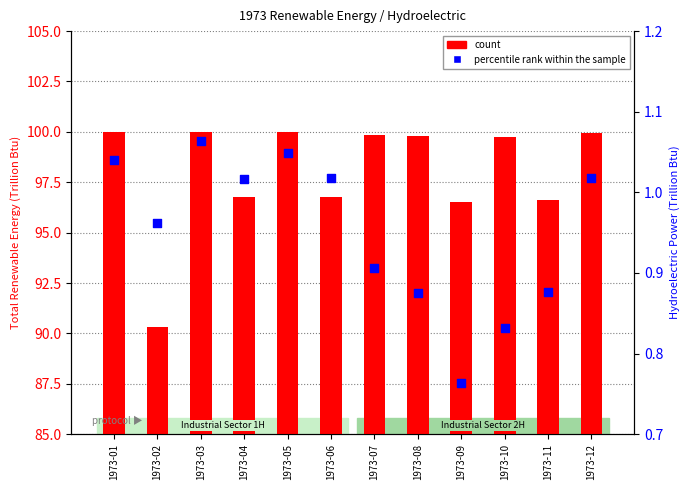

Which series reaches the maximum Y coordinate?

count